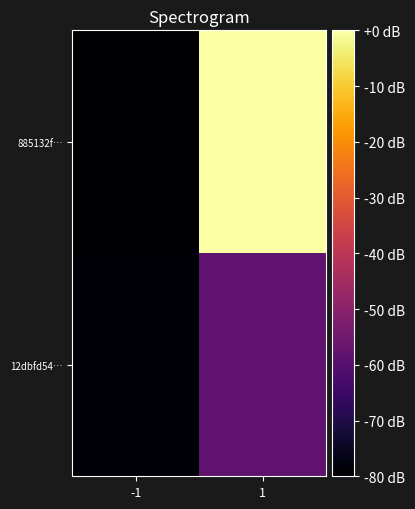

Reading left to right, transcribe all the data shown in this chart.

885132f…: -1=-80.0	1=-0.0
12dbfd54…: -1=-79.3	1=-58.0